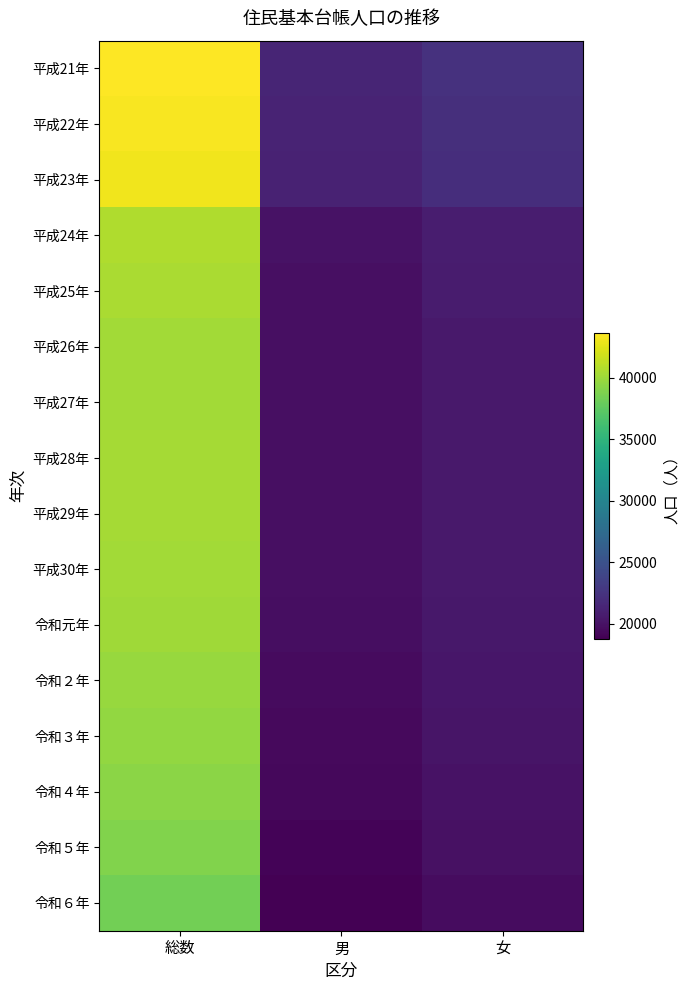

What is the greatest value displayed?

43649